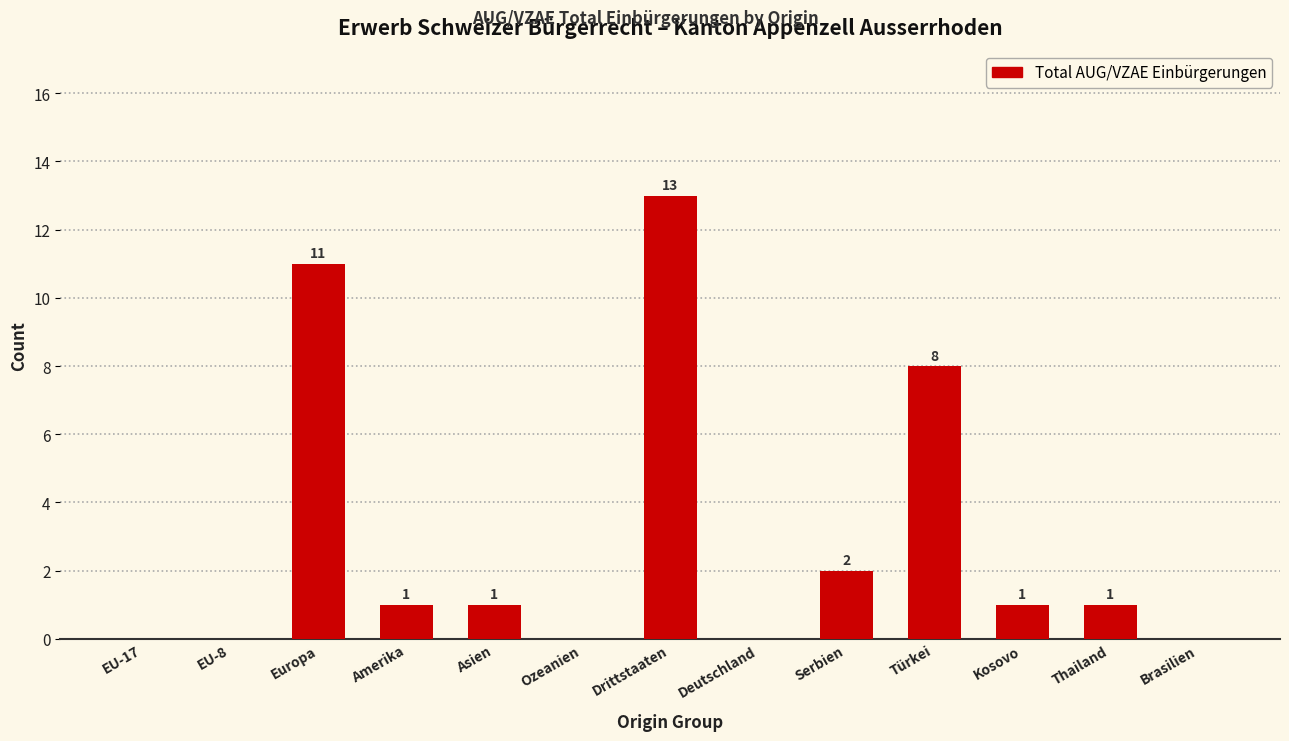

Reading right to left, extract all data points from this chart.

Brasilien=0	Thailand=1	Kosovo=1	Türkei=8	Serbien=2	Deutschland=0	Drittstaaten=13	Ozeanien=0	Asien=1	Amerika=1	Europa=11	EU-8=0	EU-17=0